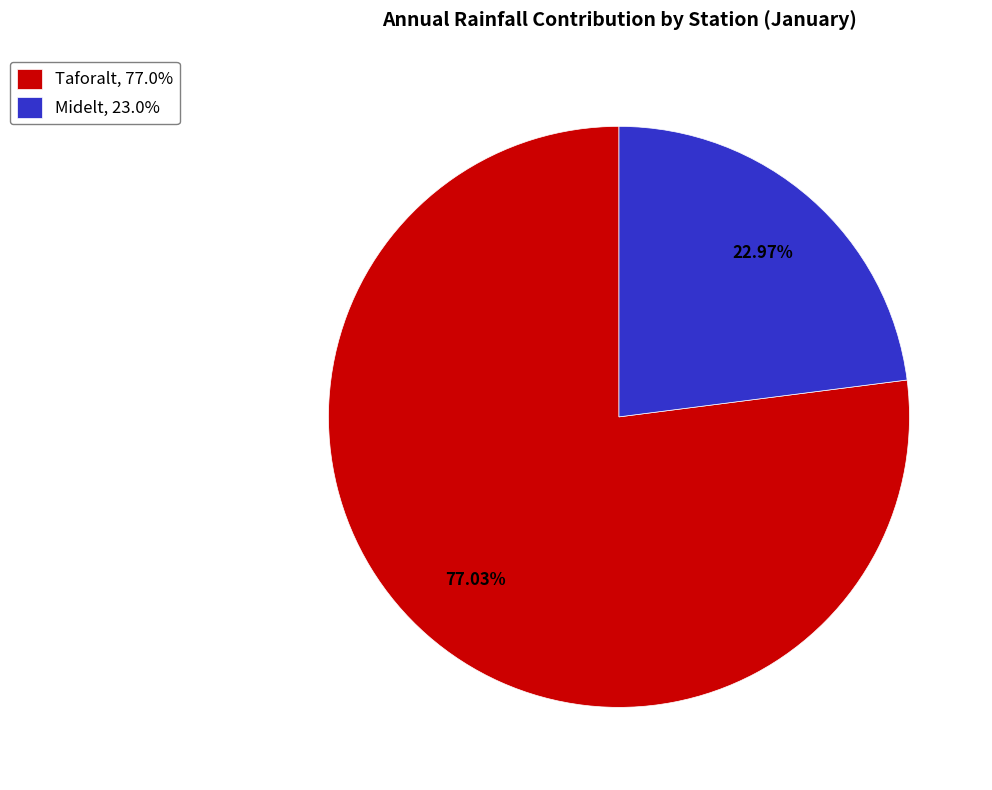

The Midelt slice represents 23% of the pie. True or false?

True